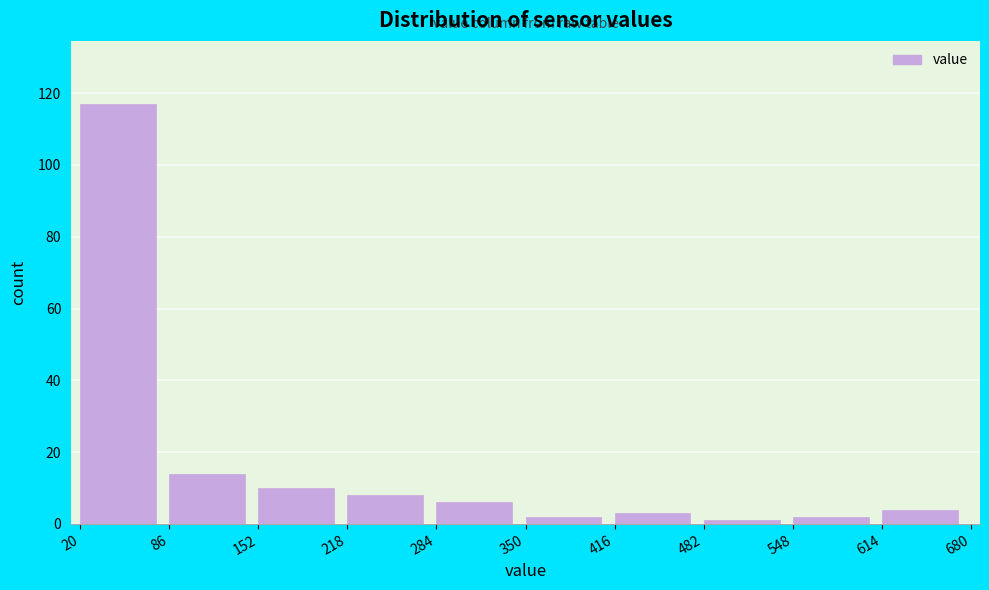

Reading left to right, list every bar in this chart as the range it spans on the x-axis followed by its height. The values are not printed on the chart, so give them approximately, as read against the axis.

20 to 86: 118
86 to 152: 14
152 to 218: 10
218 to 284: 8
284 to 350: 6
350 to 416: 2
416 to 482: 4
482 to 548: under 2
548 to 614: 2
614 to 680: 4